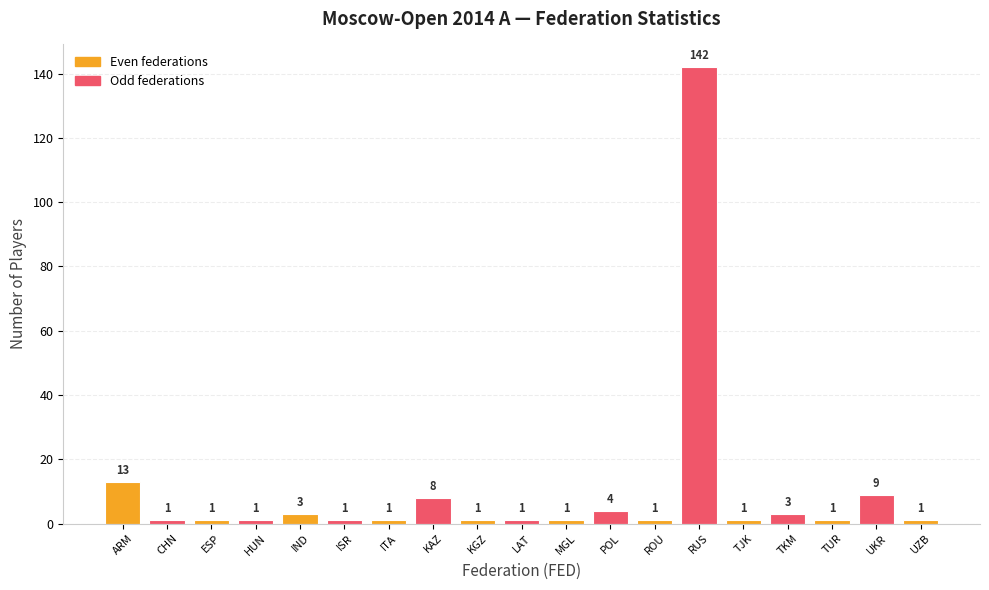

What is the minimum value shown in the chart?

1